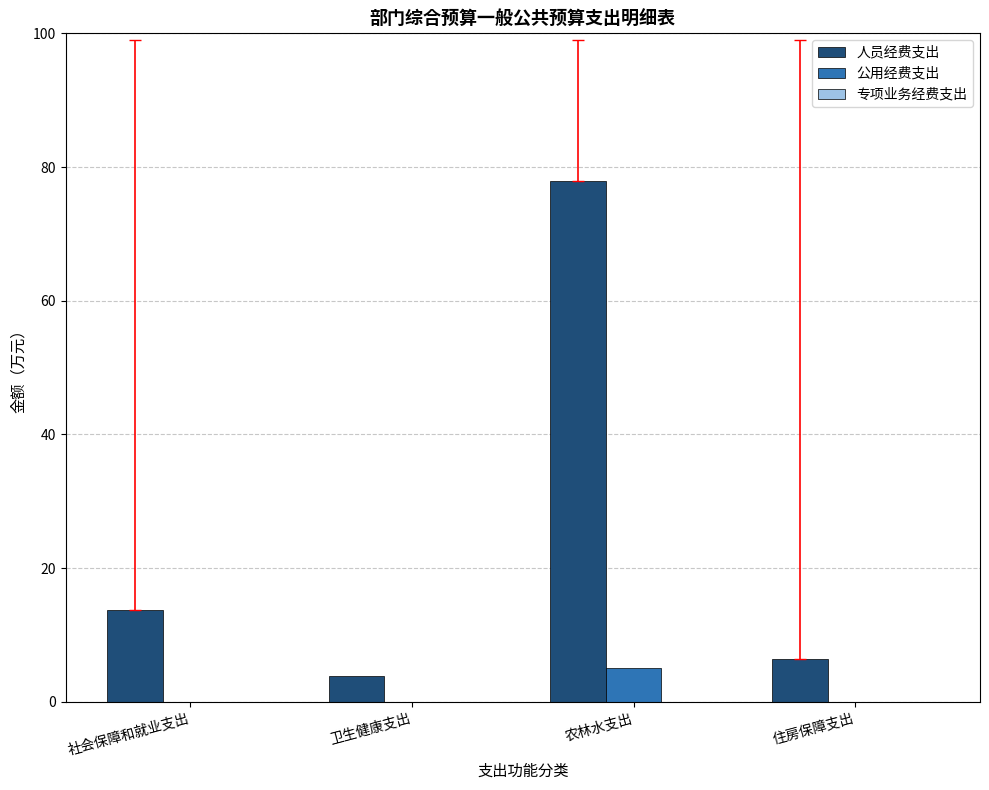

At which category is the sum across all series the highest?

农林水支出